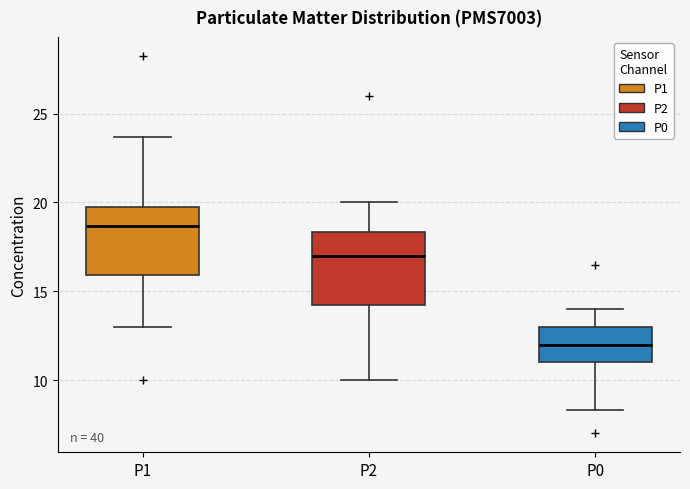

Which box has the highest median line?

P1